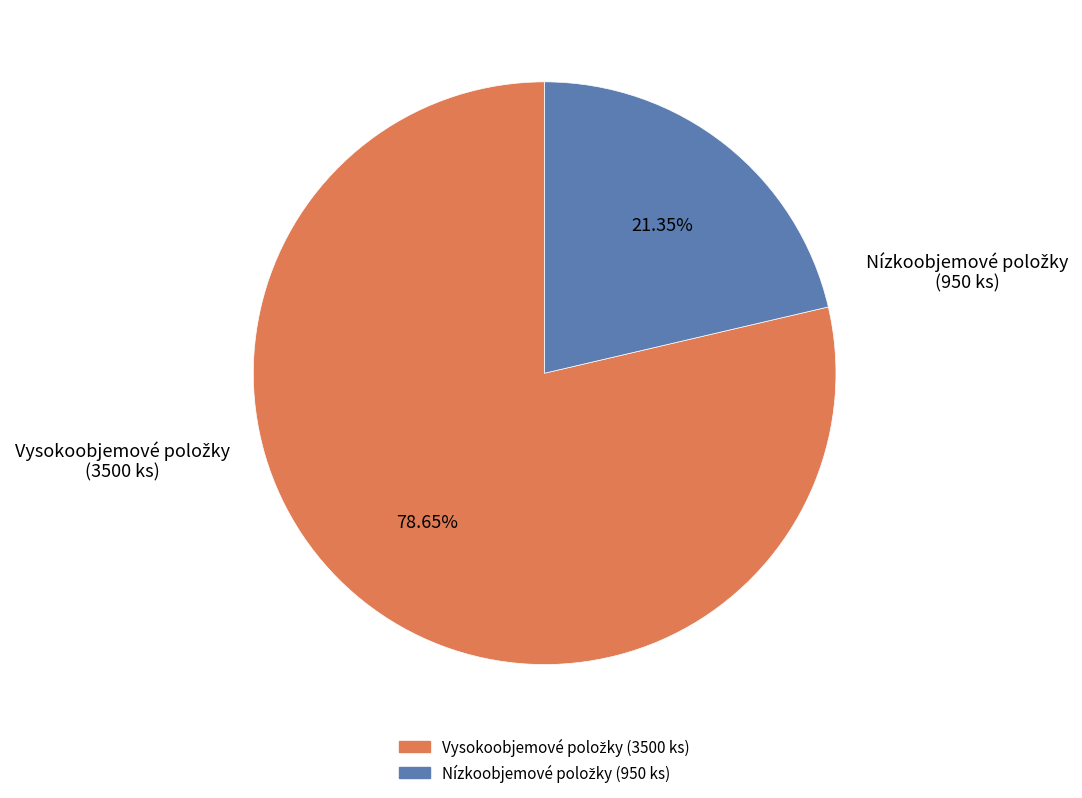

Does any single category account for the majority?

Yes